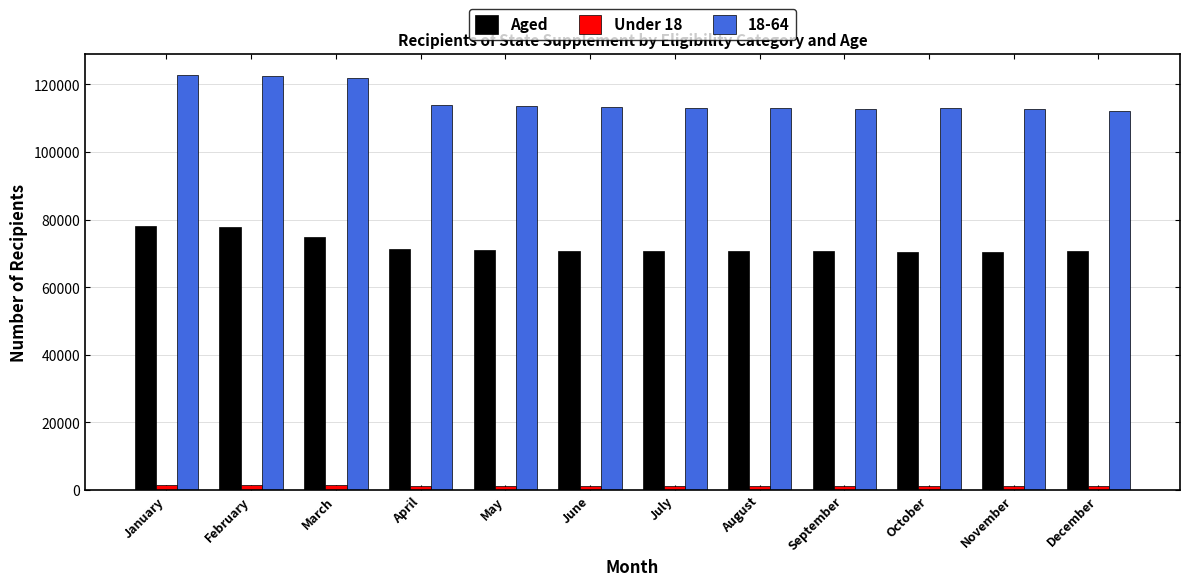

What is the difference between the maximum and second lowest values in the Aged series?

7518